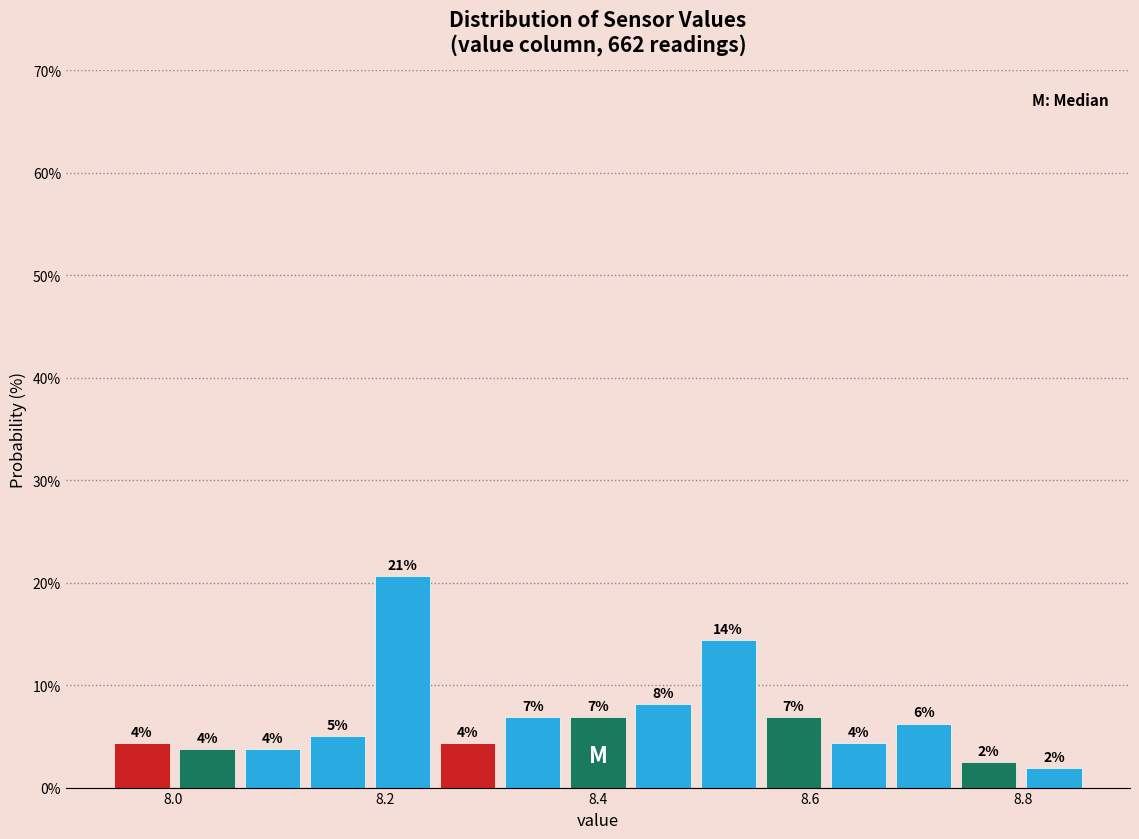

Around what value on the x-axis is the tallest bar? Give the approximate position of its centre, as read against the axis.

8.22